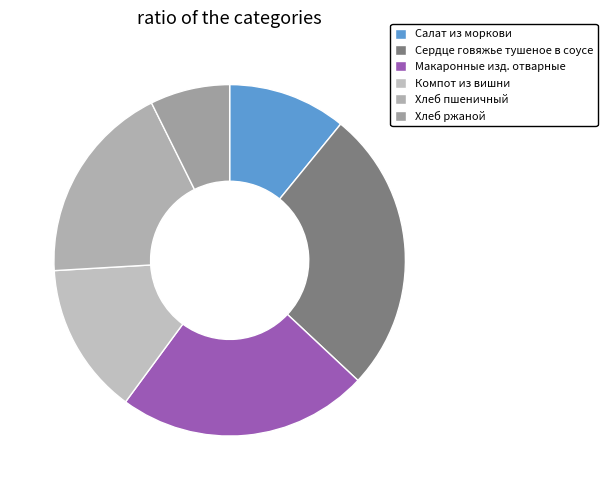

Which category has the biggest portion of the pie?

Сердце говяжье тушеное в соусе